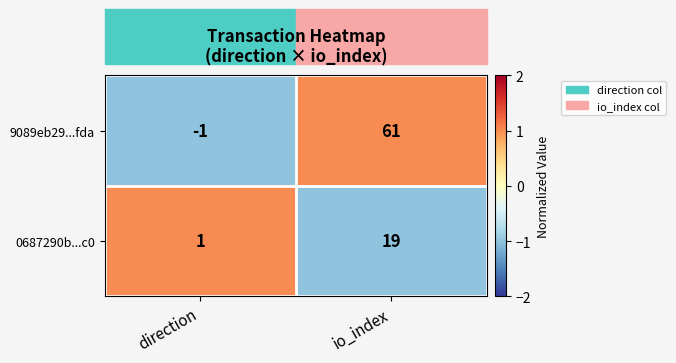

The value of 9089eb29...fda at io_index is 61. True or false?

True